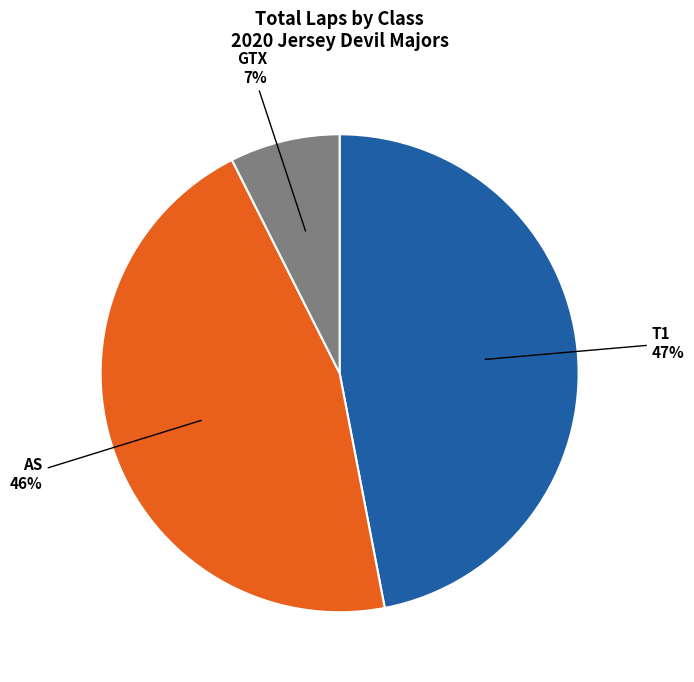

Count the number of slices in the pie.

3